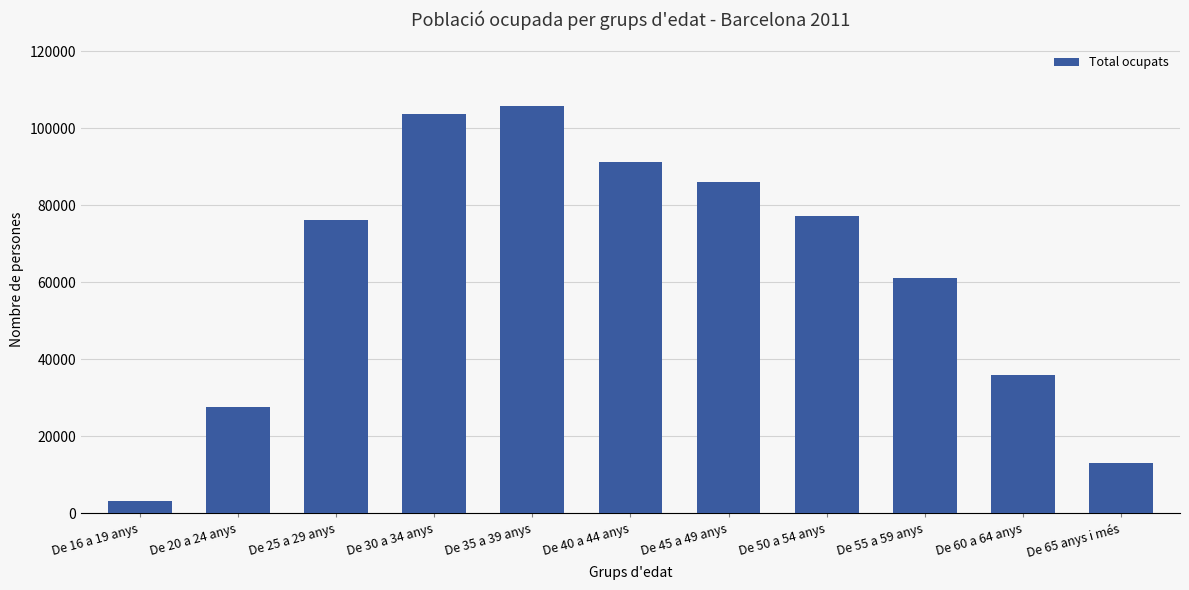

How many bars are there in total?

11